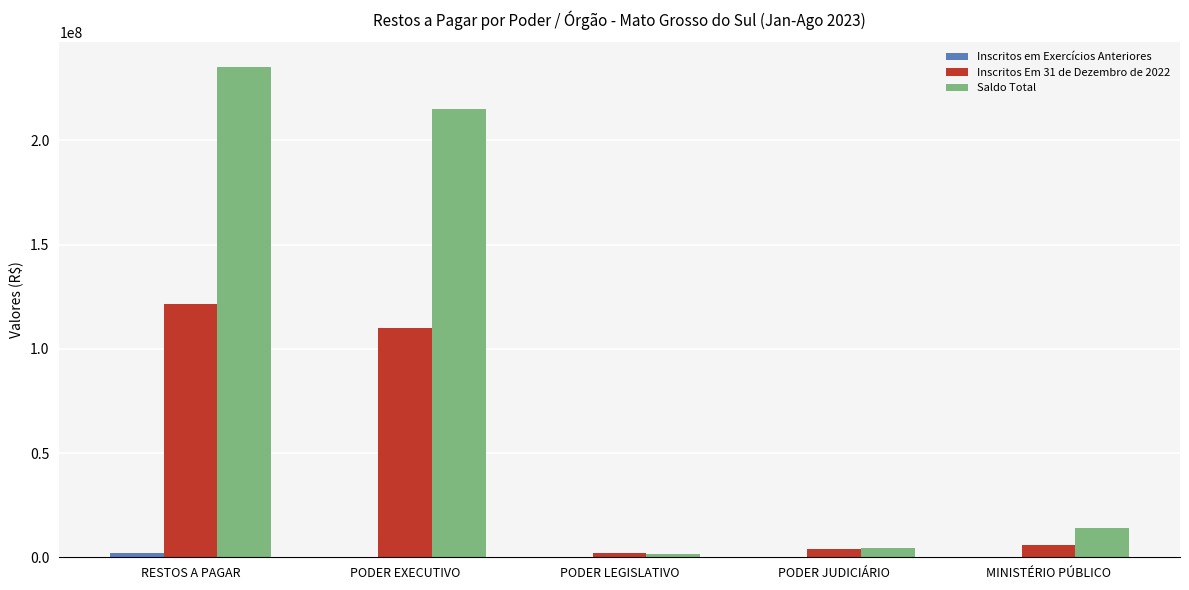

Which series has the largest total across all categories?

Saldo Total